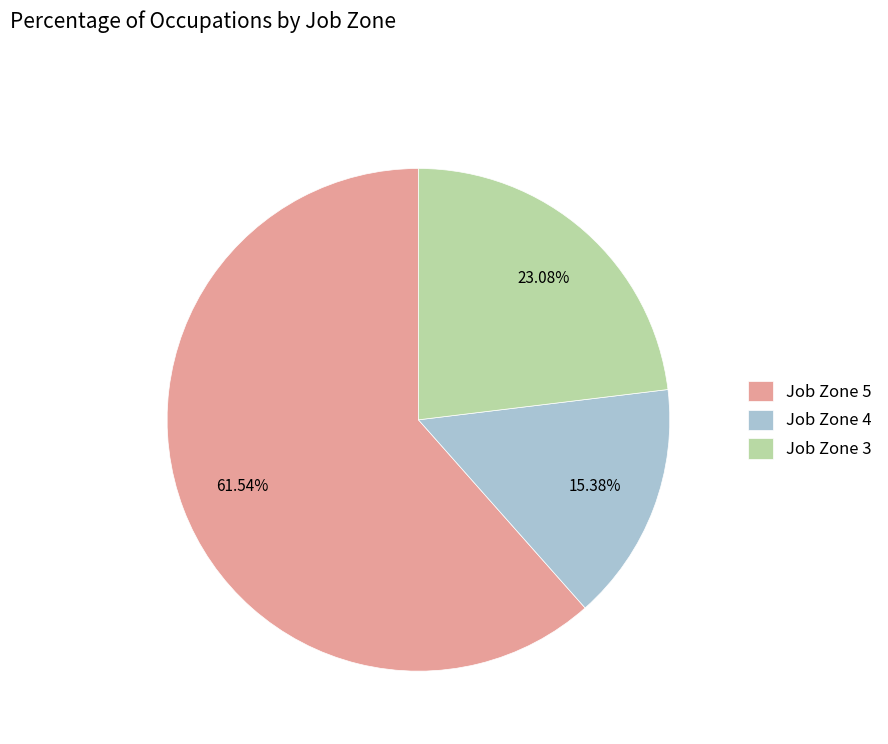

Is there any slice that represents more than half of the pie?

Yes